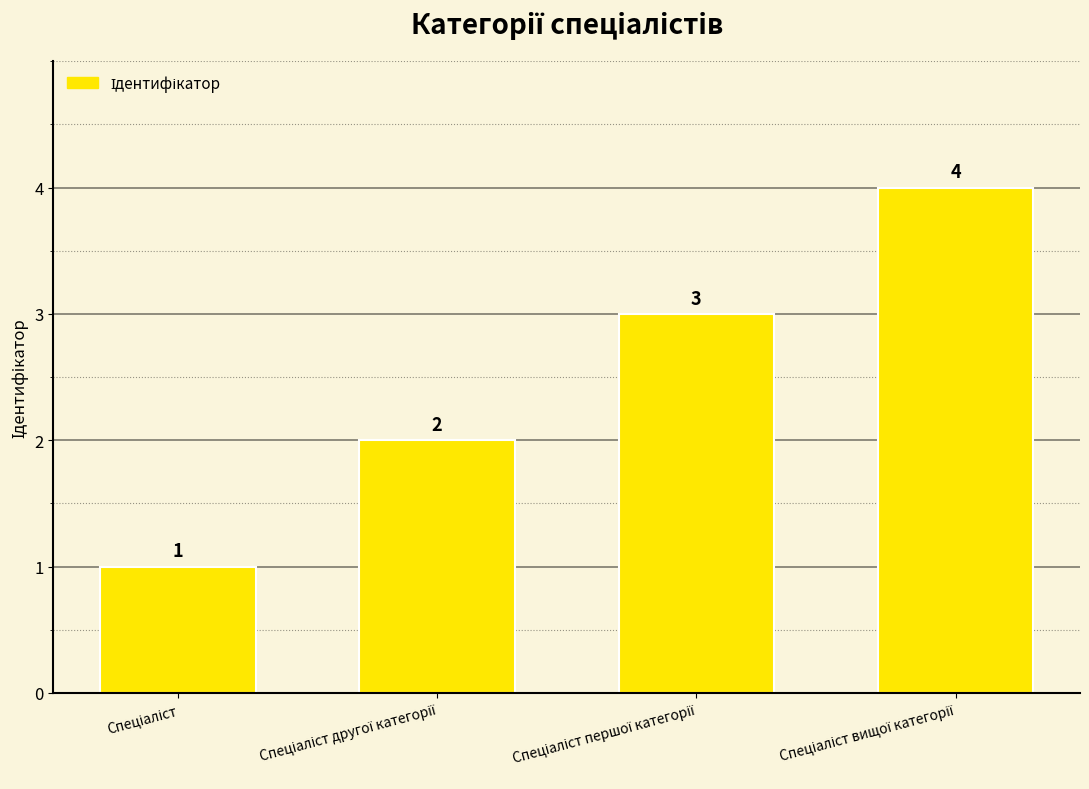

What is the value of the 2nd bar from the left?

2